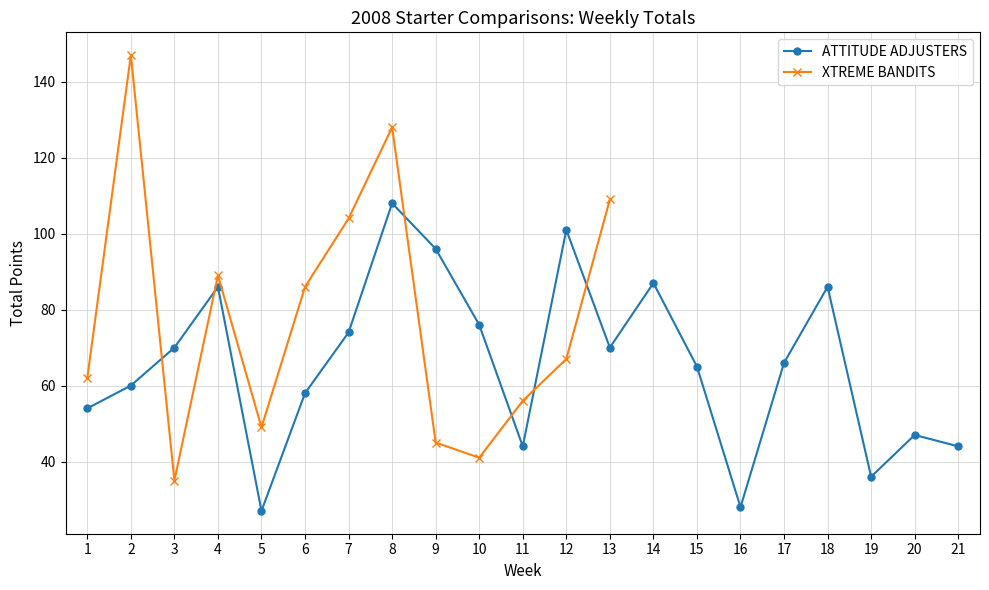

At which category does the chart reach its peak across all series?

8